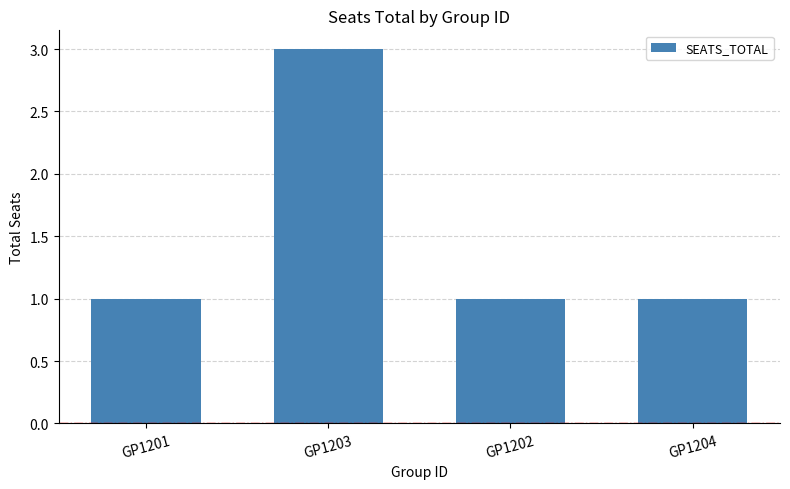

Reading left to right, list all the values displayed in this chart.

1	3	1	1